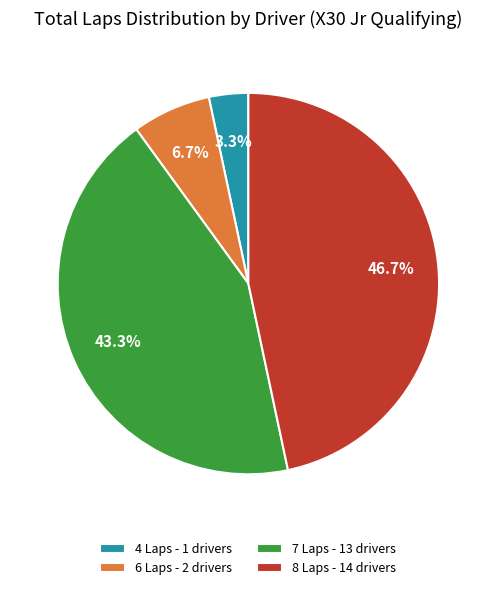

Does any single category account for the majority?

No